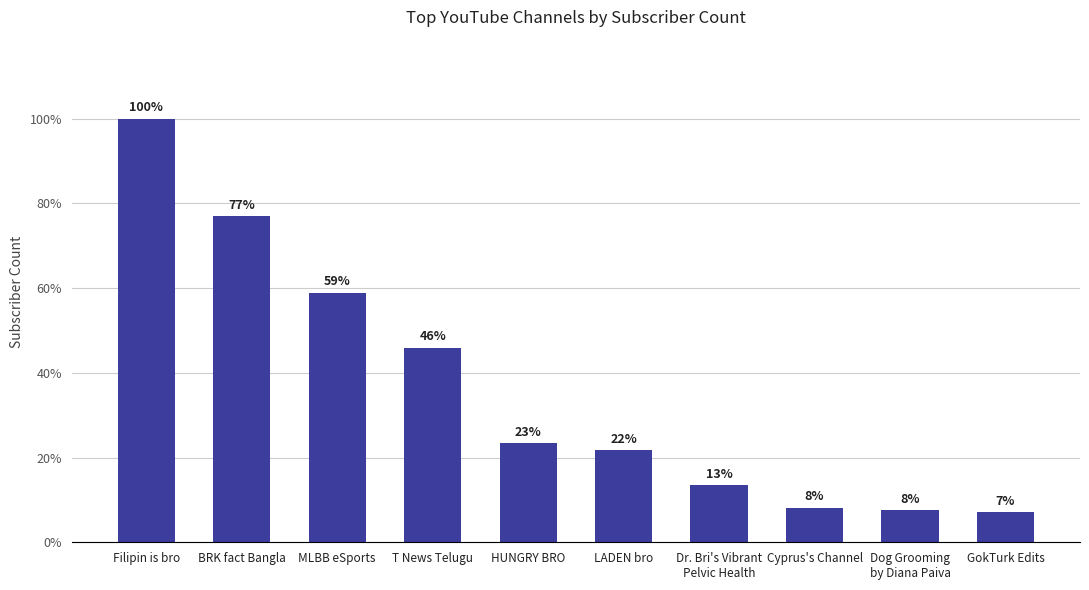

Which category has the lowest value across all series?

GokTurk Edits